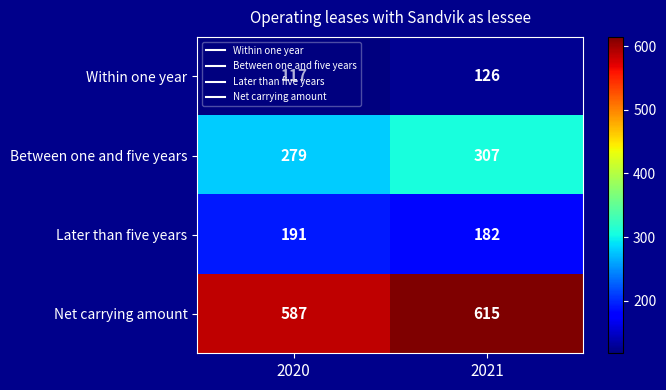

At how many categories does at least one series exceed 214?

2